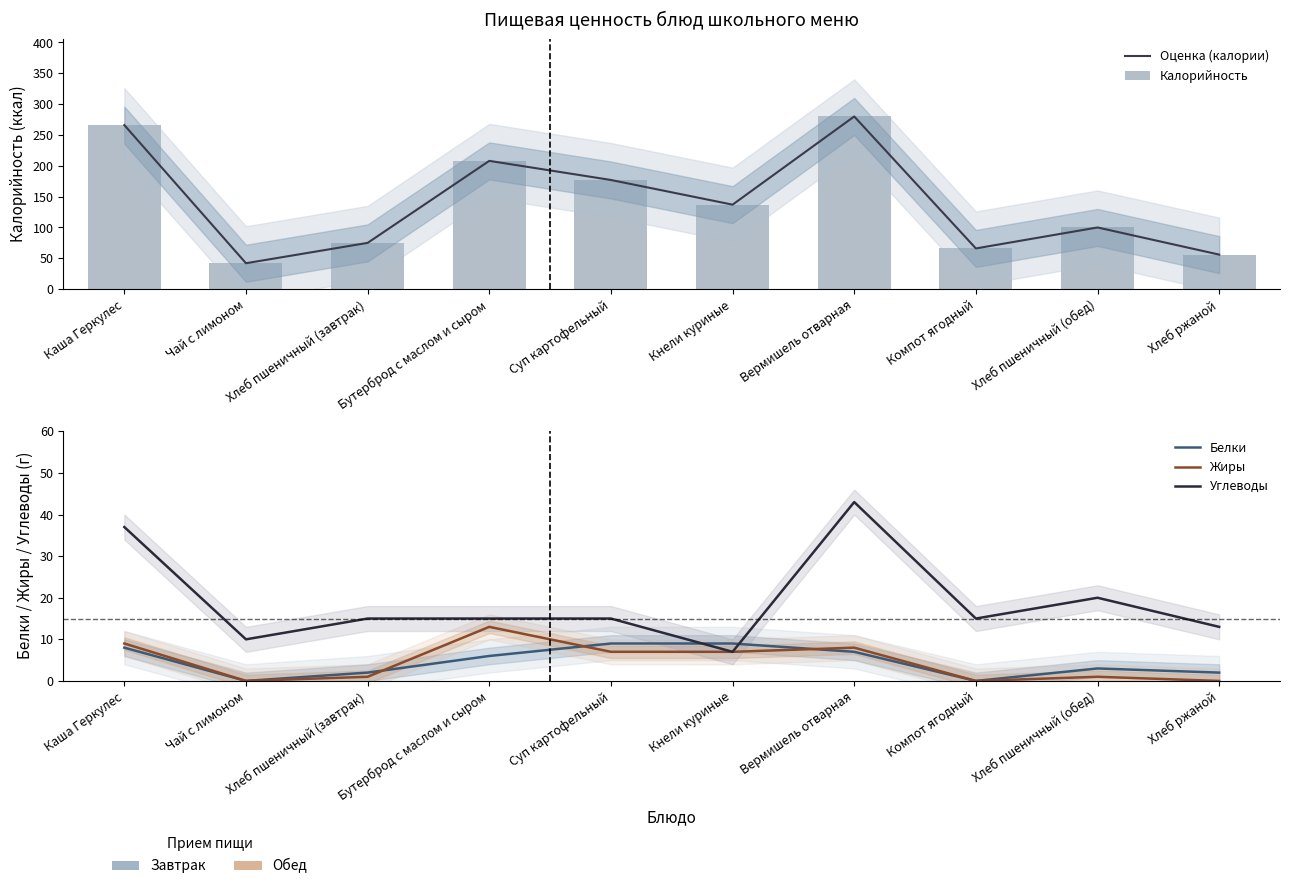

What is the label of the 4th bar from the left?

Бутерброд с маслом и сыром